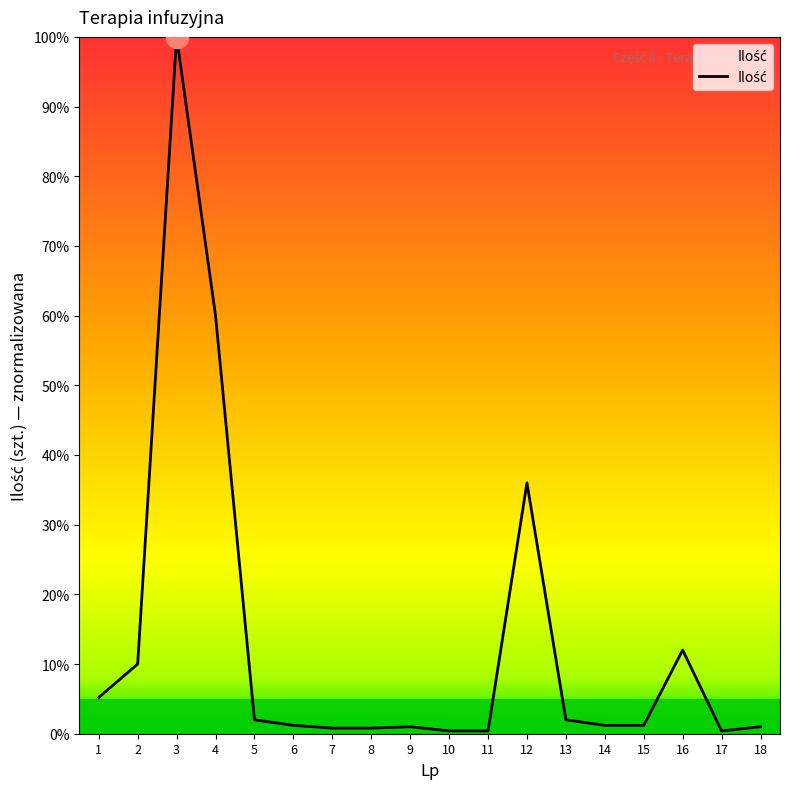

At which category does the chart reach its peak across all series?

3